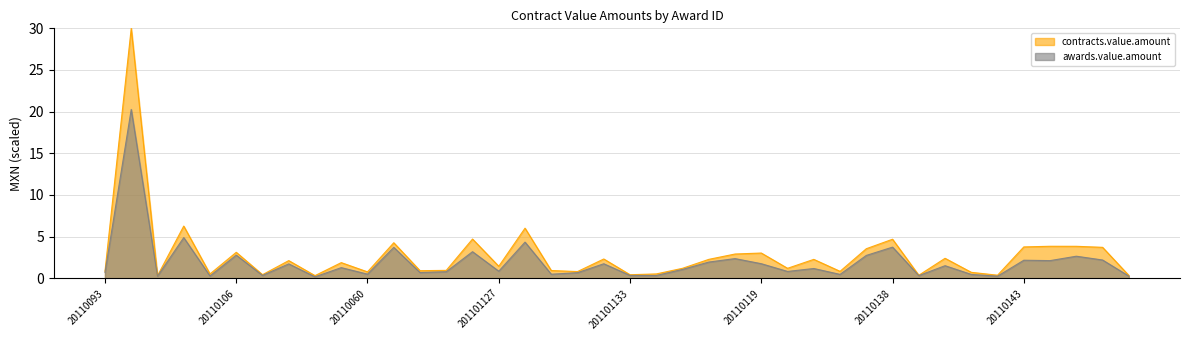

True or false: awards.value.amount and contracts.value.amount intersect in this chart.

False